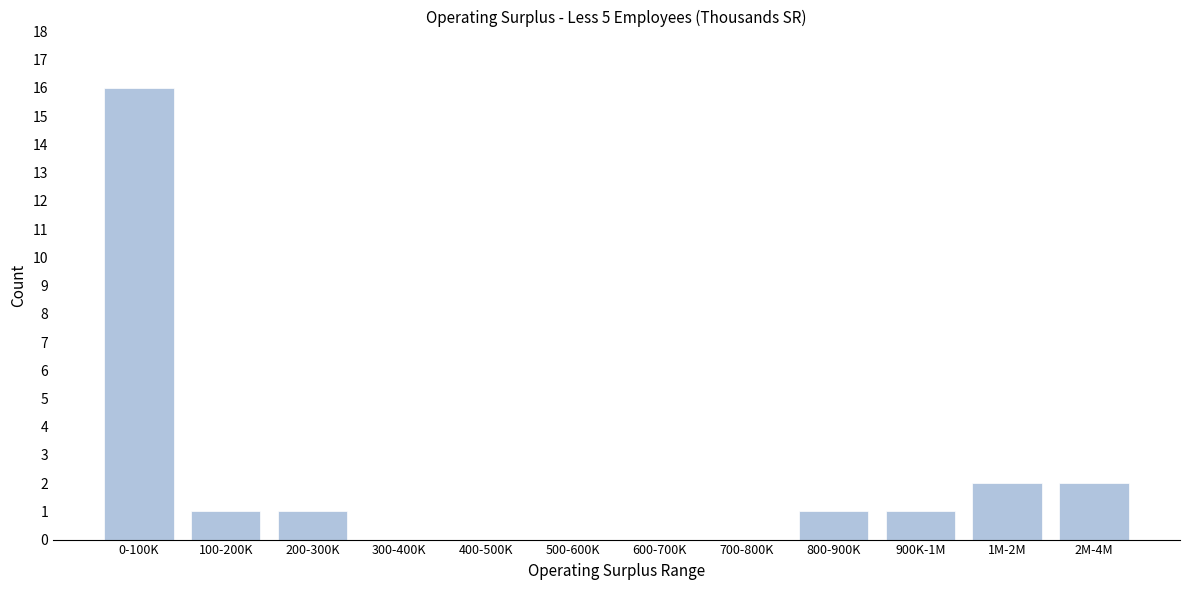

Reading left to right, what are all the values shown in this chart?

0-100K=16	100-200K=1	200-300K=1	300-400K=0	400-500K=0	500-600K=0	600-700K=0	700-800K=0	800-900K=1	900K-1M=1	1M-2M=2	2M-4M=2